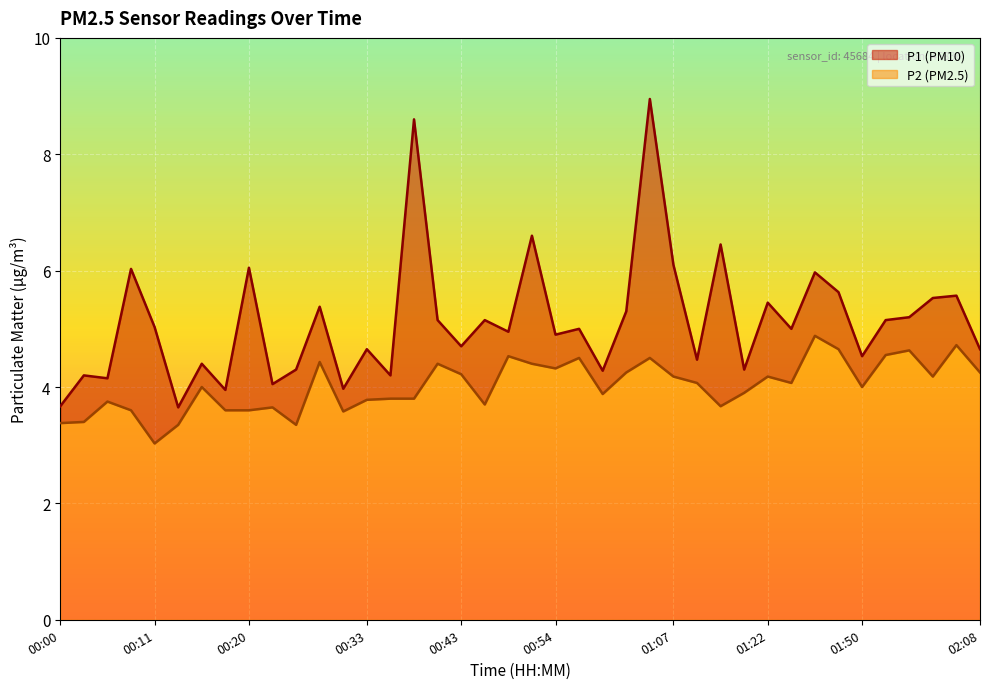

The P2 (PM2.5) series shows 6.4 at 00:54. True or false?

False